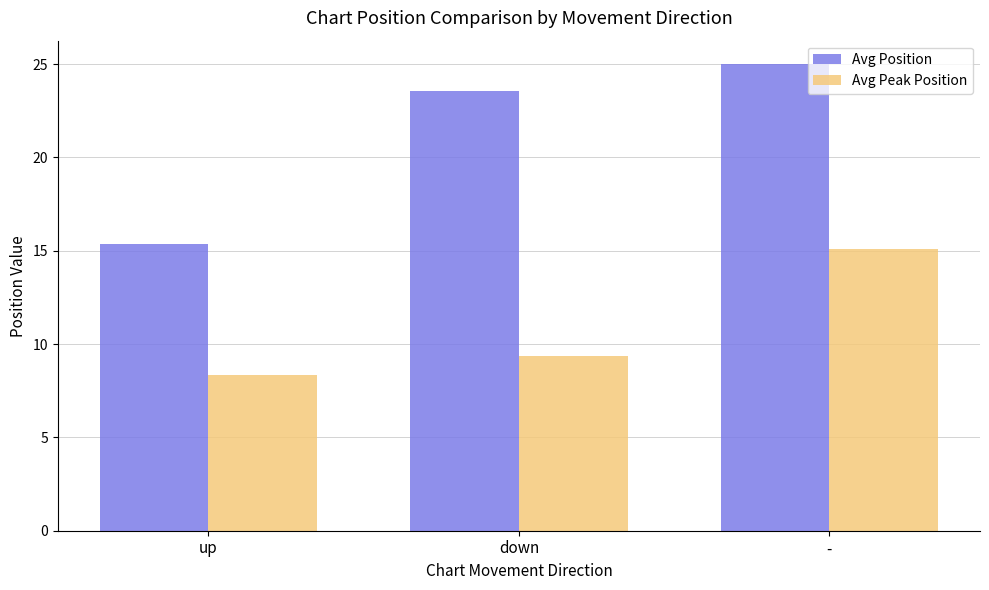

Is the value of Avg Peak Position at - greater than the value of Avg Position at up?

No